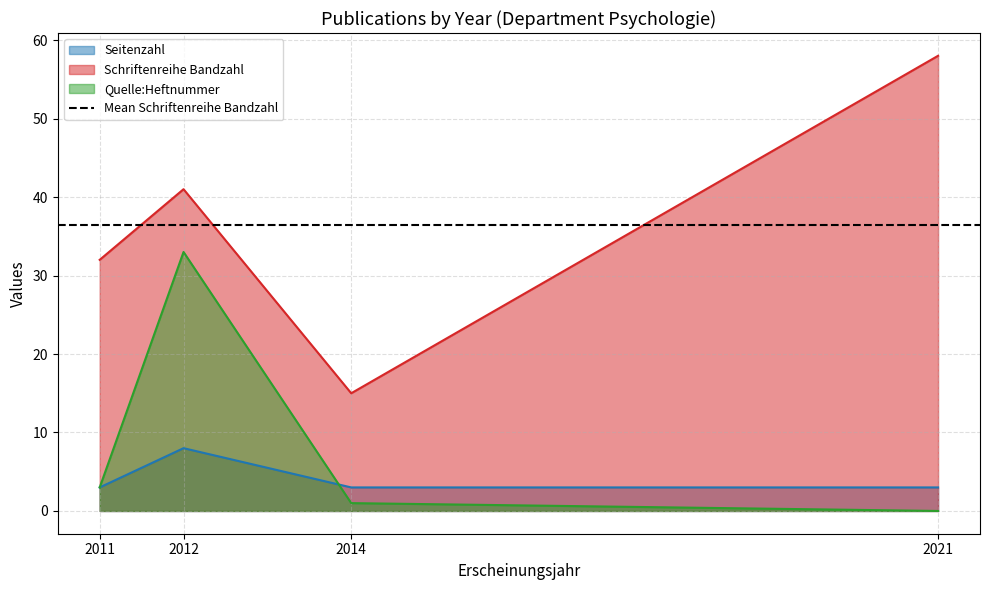

Which has a higher value, 2011 or 2021?

2011